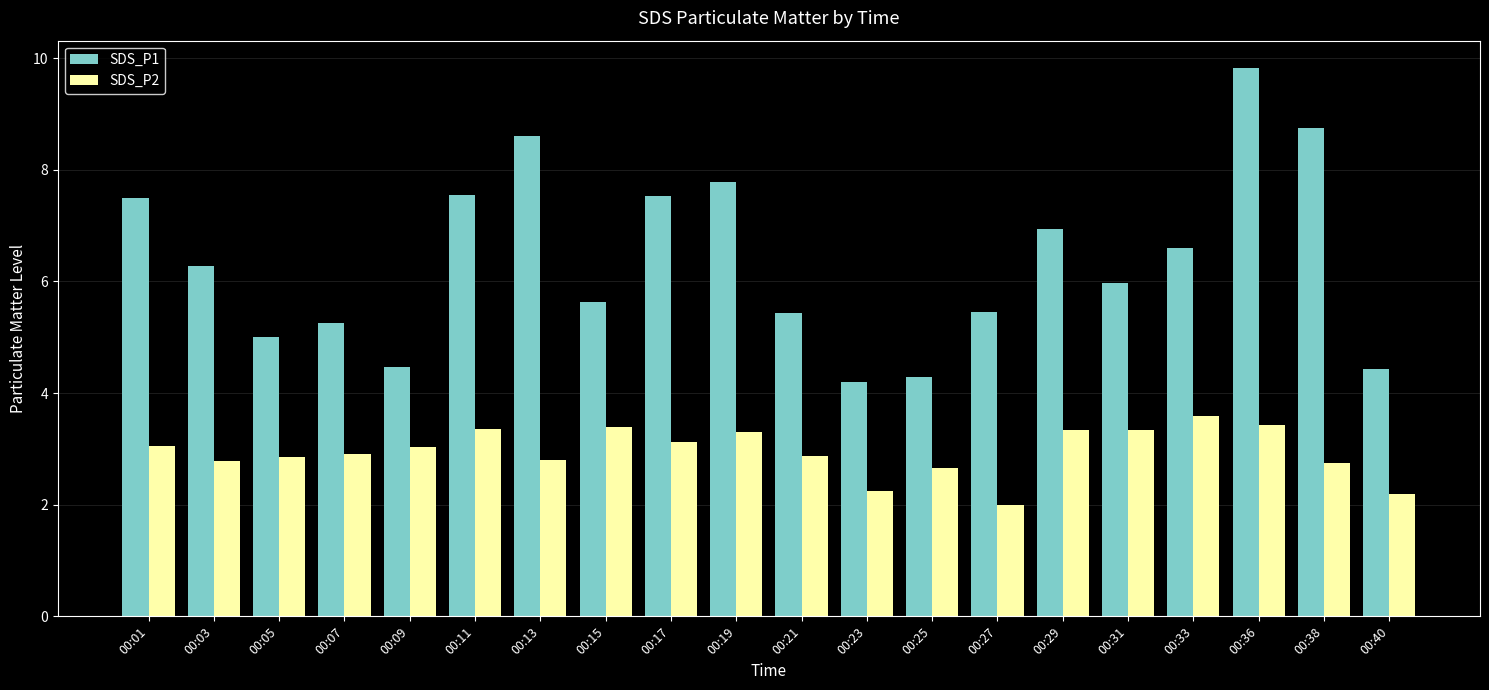

What is the sum of all SDS_P2 values?

59.0